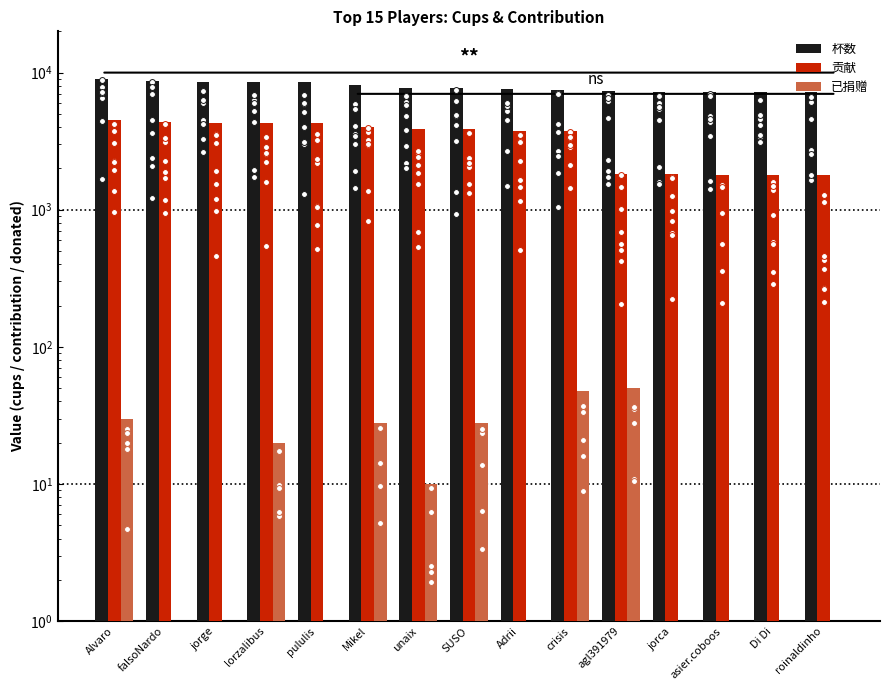

Which series reaches the minimum Y coordinate?

已捐赠